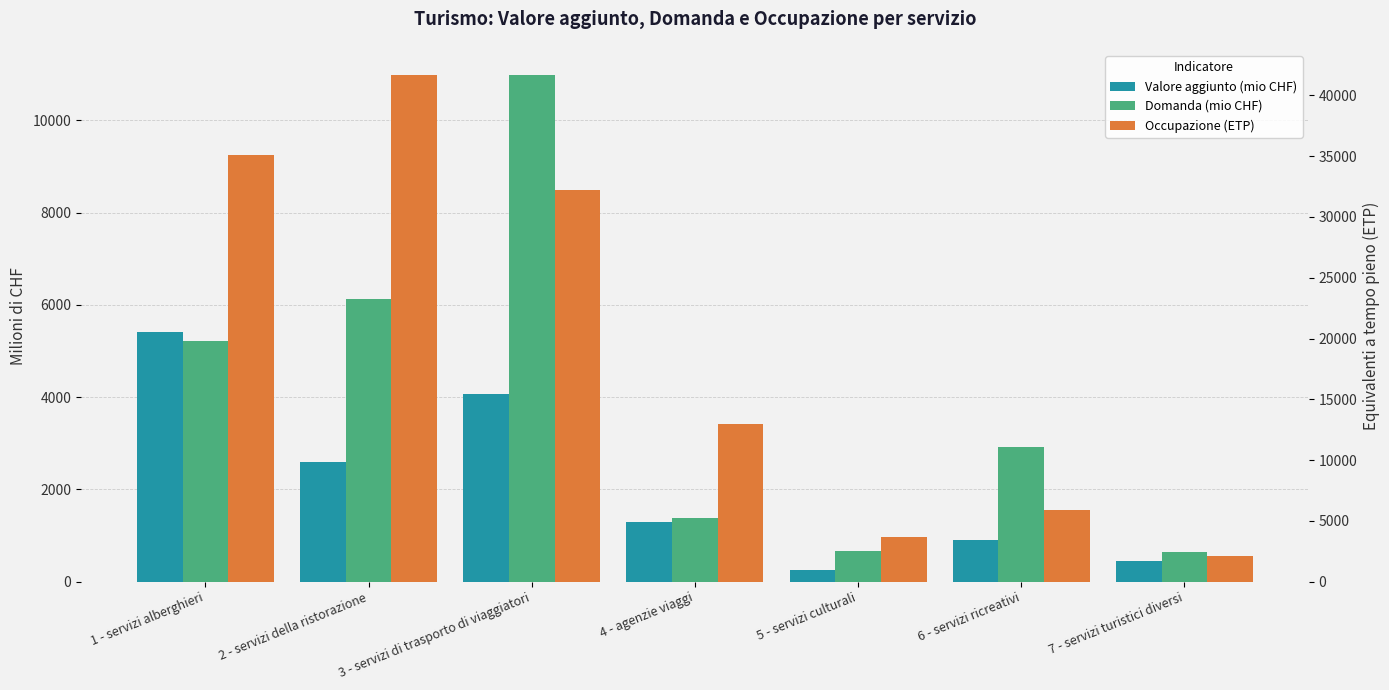

Rank the series by their maximum value, from highest to lowest.

Occupazione (ETP), Domanda (mio CHF), Valore aggiunto (mio CHF)